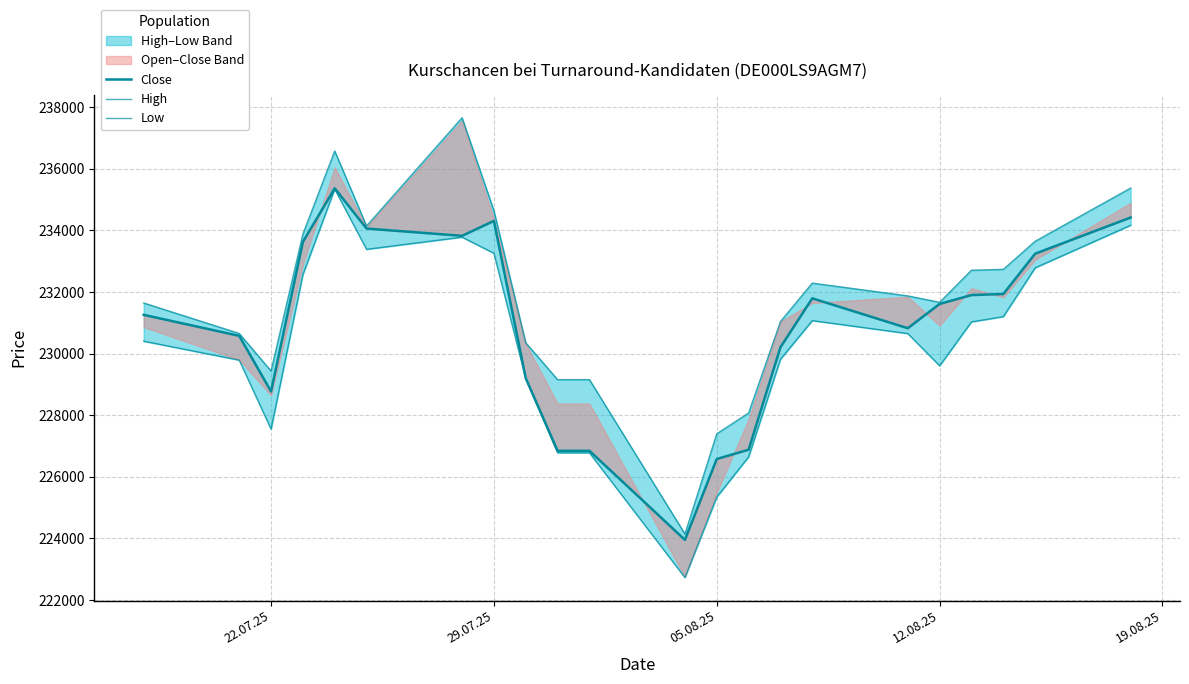

Which series has the largest range (max minus min)?

High